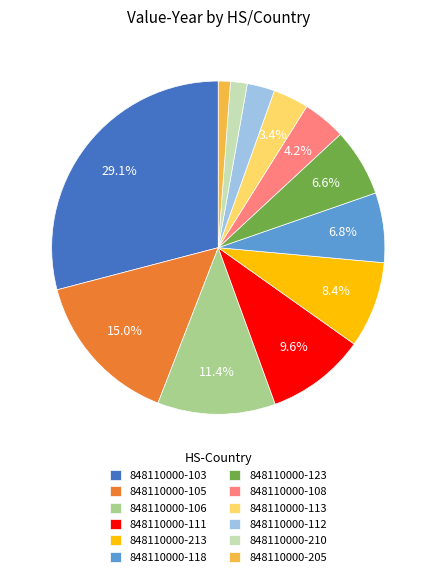

Between 848110000-113 and 848110000-106, which is larger?

848110000-106